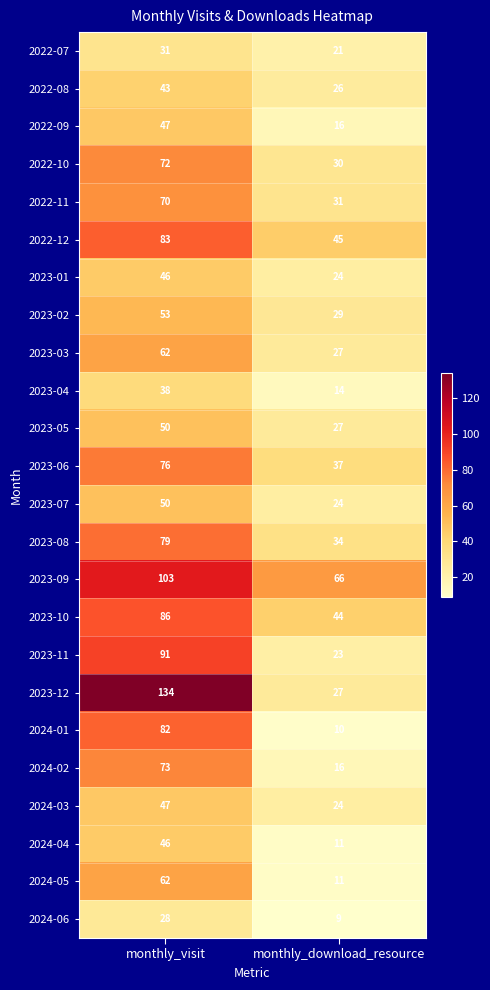

At how many categories does at least one series exceed 40?

2